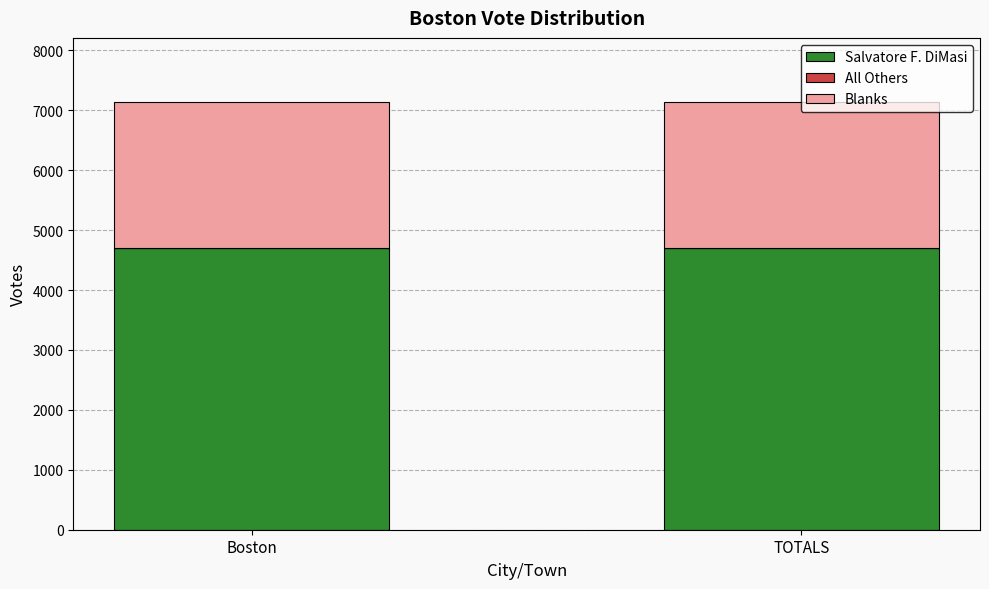

The Salvatore F. DiMasi series shows 7013 at Boston. True or false?

False